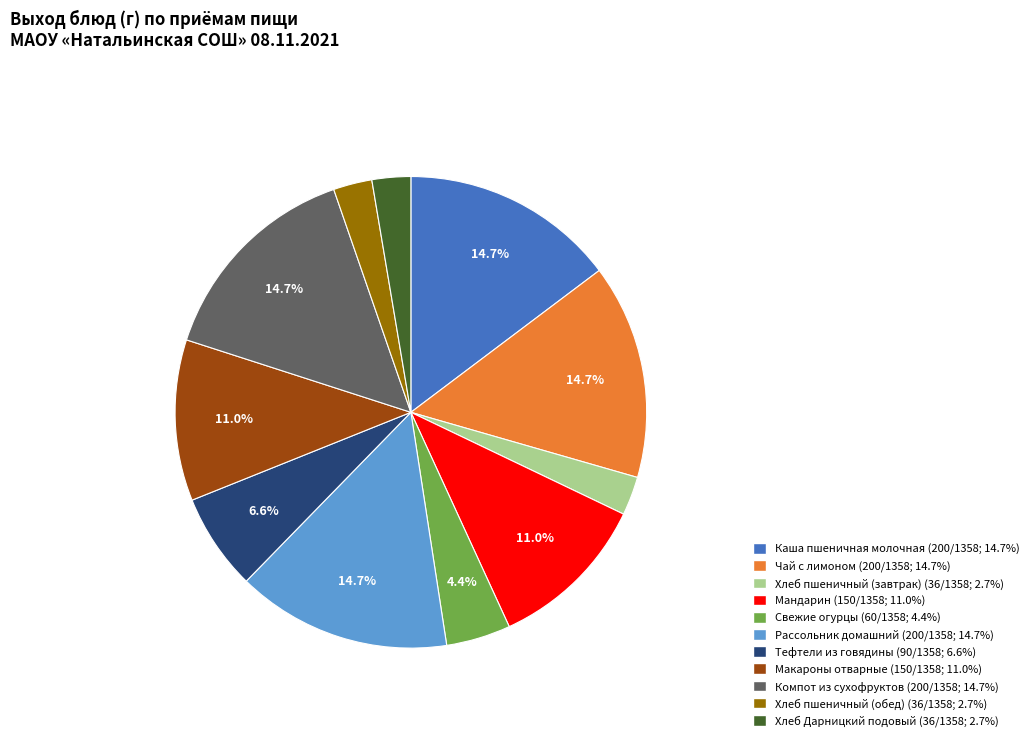

Combined, do Хлеб пшеничный (обед) (36/1358; 2.7%) and Хлеб пшеничный (завтрак) (36/1358; 2.7%) account for over 50%?

No